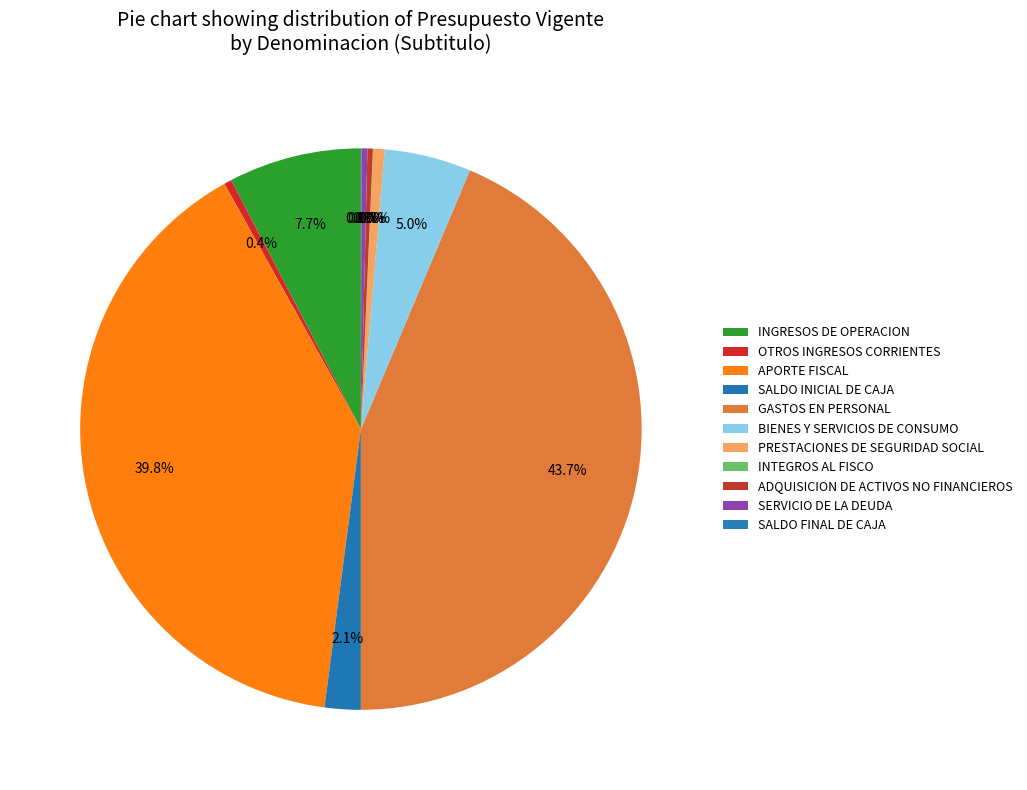

What is the smallest slice in the pie chart?

INTEGROS AL FISCO